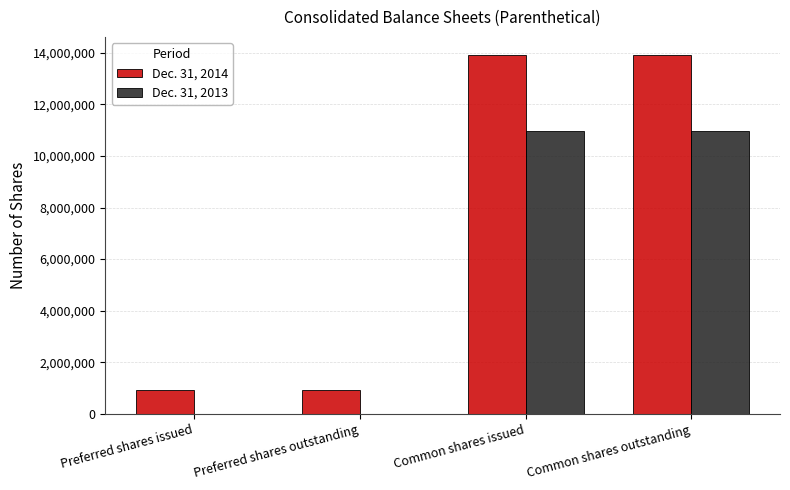

The value of Dec. 31, 2013 at Preferred shares issued is -7424276. True or false?

False